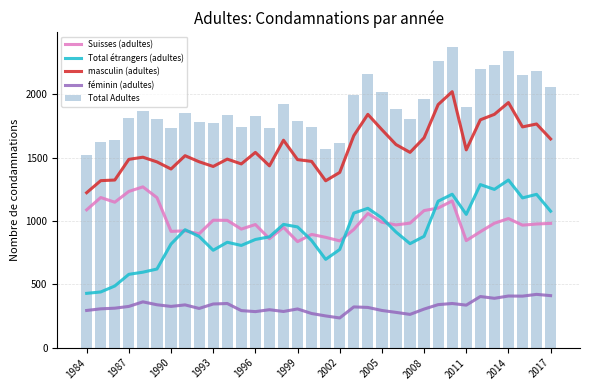

Reading left to right, transcribe all the data shown in this chart.

Suisses (adultes): 1088	1185	1148	1233	1269	1184	918	922	899	1006	1005	936	972	860	950	837	894	871	843	933	1059	990	969	983	1082	1102	1158	845	915	982	1019	967	976	981
Total étrangers (adultes): 429	440	487	579	596	621	818	931	878	769	832	807	854	875	973	953	846	697	775	1062	1100	1024	913	821	879	1156	1211	1052	1287	1249	1323	1182	1210	1077
masculin (adultes): 1223	1318	1323	1486	1503	1466	1410	1515	1467	1430	1488	1450	1541	1435	1637	1484	1470	1317	1383	1673	1841	1720	1603	1541	1656	1918	2020	1561	1798	1841	1934	1742	1765	1647
féminin (adultes): 294	307	312	326	362	339	326	338	310	345	349	293	285	300	286	306	270	251	235	322	318	294	279	263	305	340	349	336	404	390	408	407	421	411
Total Adultes: 1517	1625	1635	1812	1865	1805	1736	1853	1777	1775	1837	1743	1826	1735	1923	1790	1740	1568	1618	1995	2159	2014	1882	1804	1961	2258	2369	1897	2202	2231	2342	2149	2186	2058